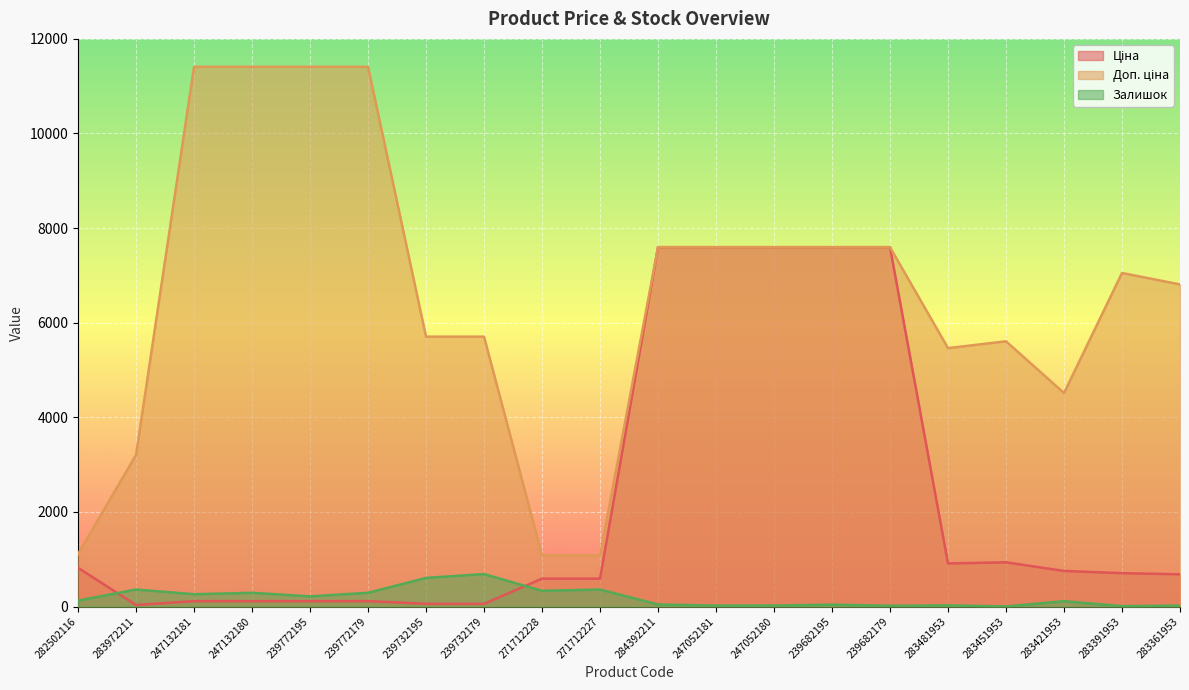

What is the label of the 5th point from the right?

283481953